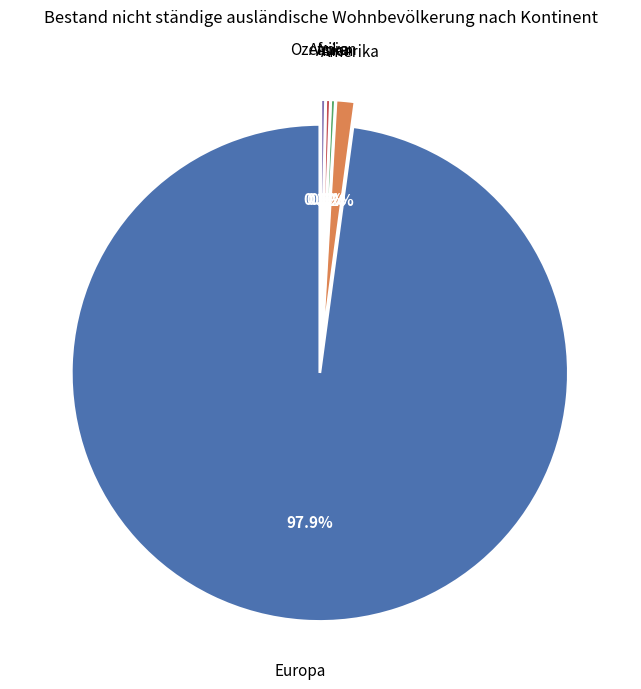

To the nearest percent, what is the average slice percentage?

20%